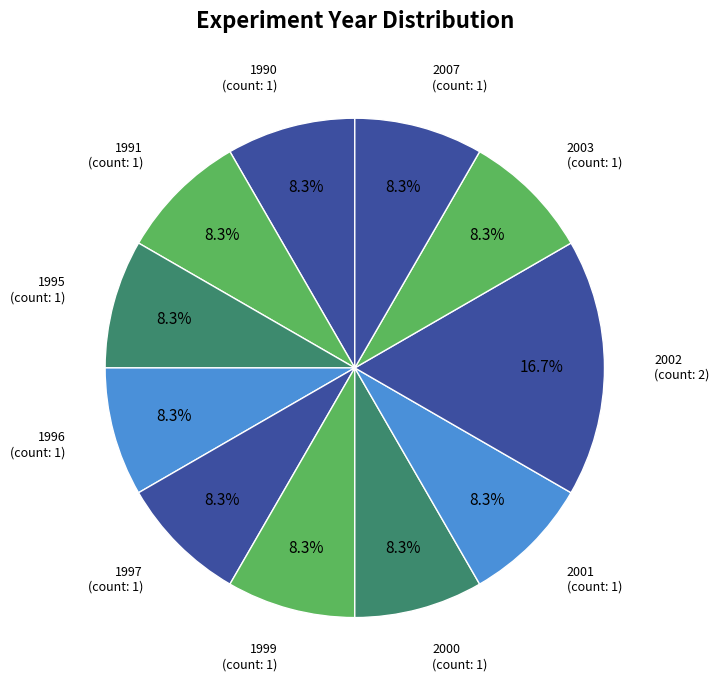

Count the number of slices in the pie.

11